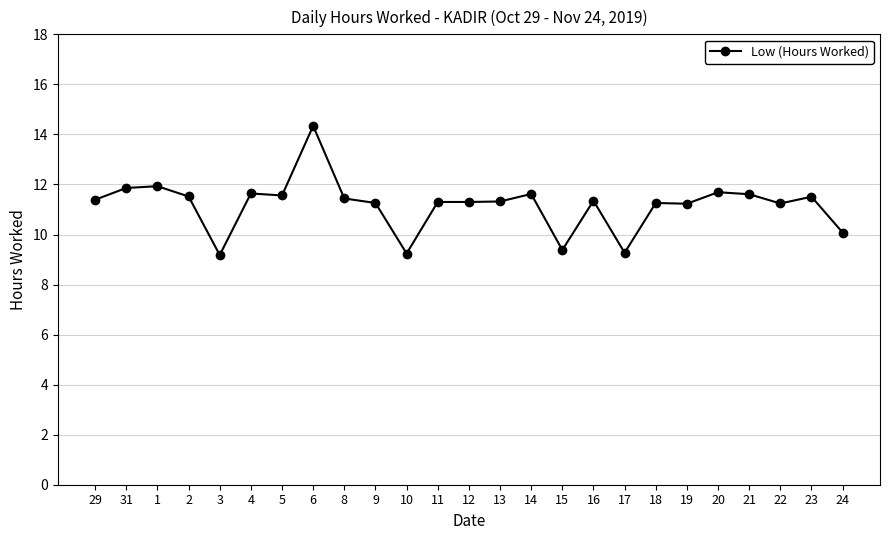

Does the chart display data point markers on the line(s)?

Yes